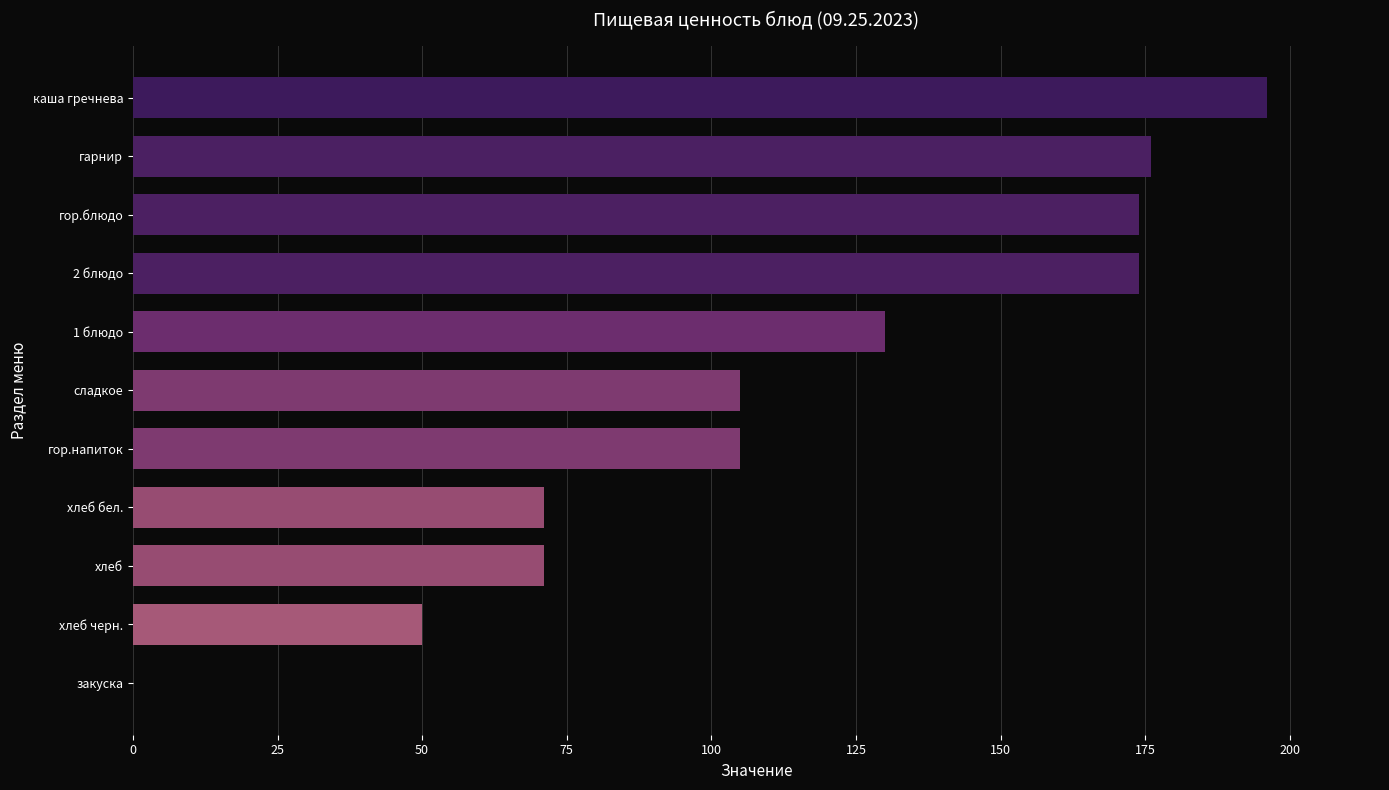

True or false: the data shows 0 at закуска.

True